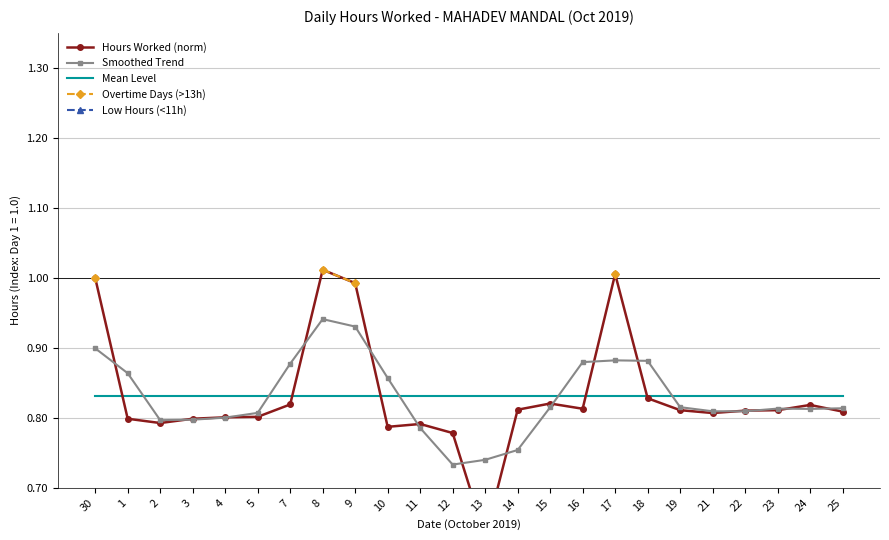

The chart shows a value of 0.5 at 7. True or false?

False